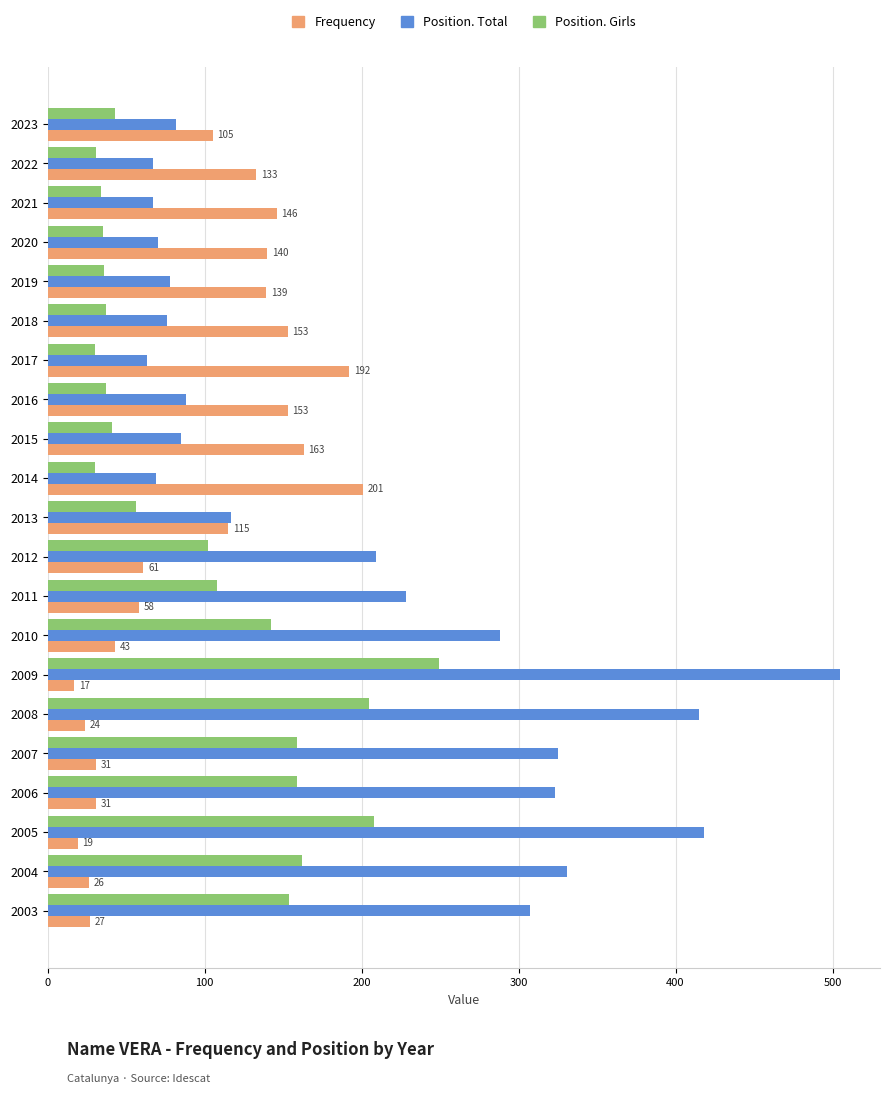

Which series has the widest spread of values?

Position. Total